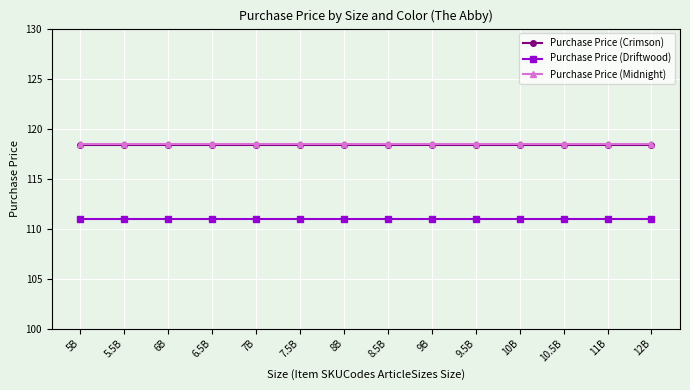

True or false: Purchase Price (Crimson) and Purchase Price (Midnight) cross at least once.

False